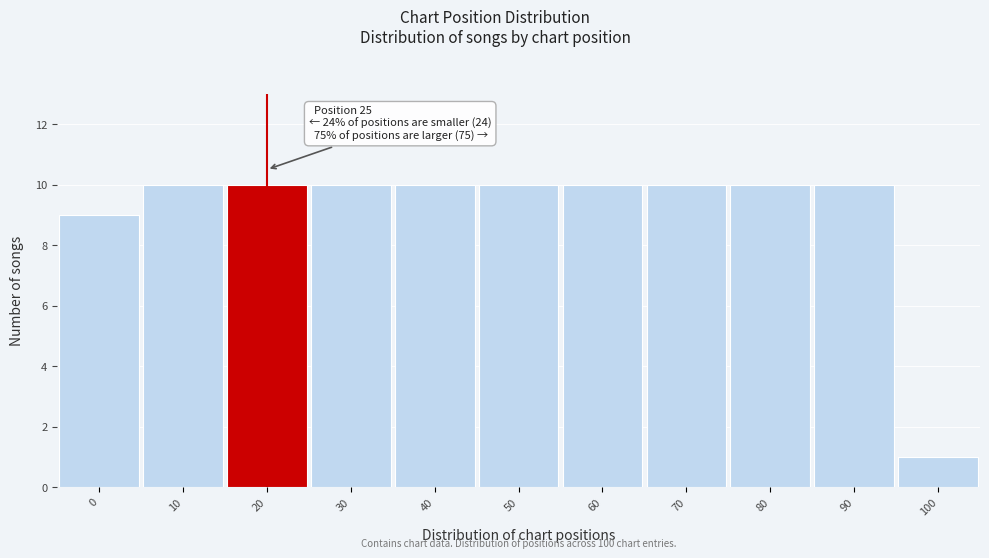

Reading right to left, list all the values displayed in this chart.

100=1	90=10	80=10	70=10	60=10	50=10	40=10	30=10	20=10	10=10	0=9